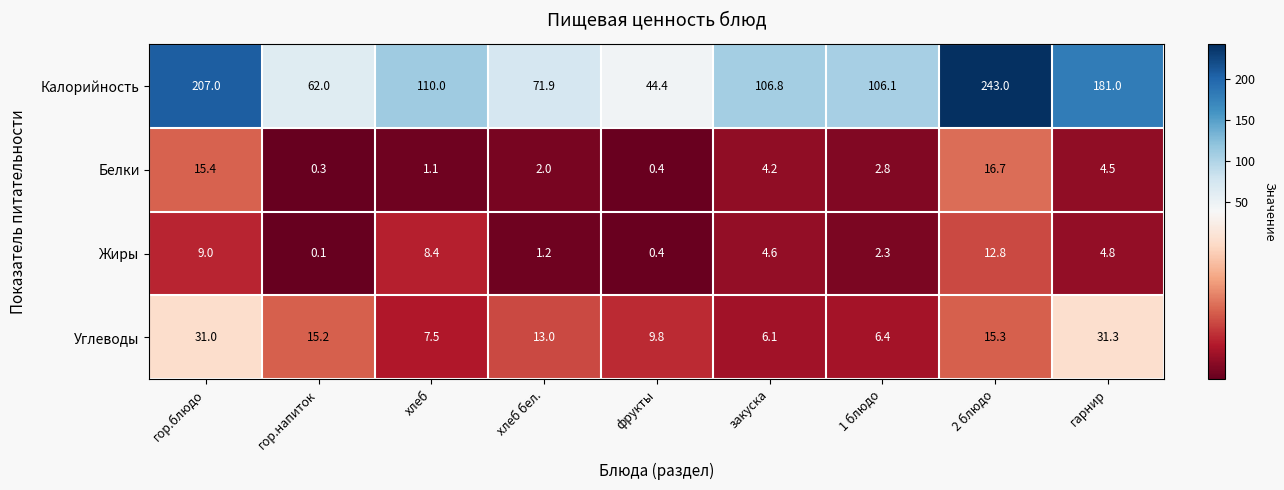

How many data points does each series have?

9